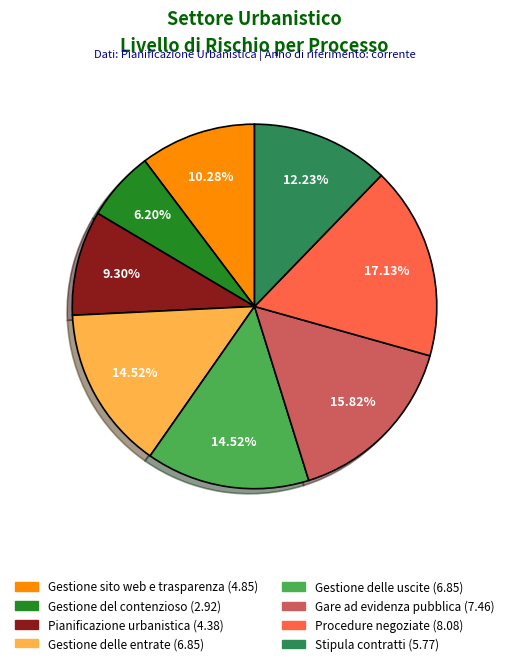

Is there a majority slice in this chart?

No